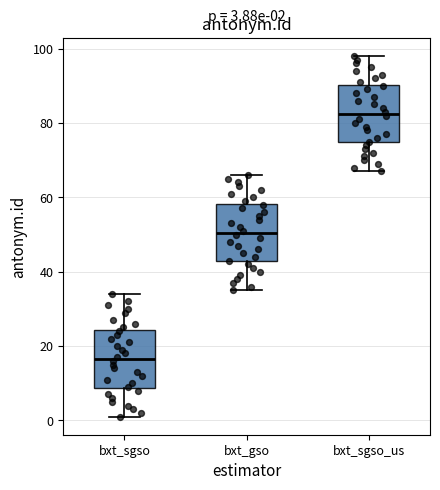

Which box has the lowest median line?

bxt_sgso